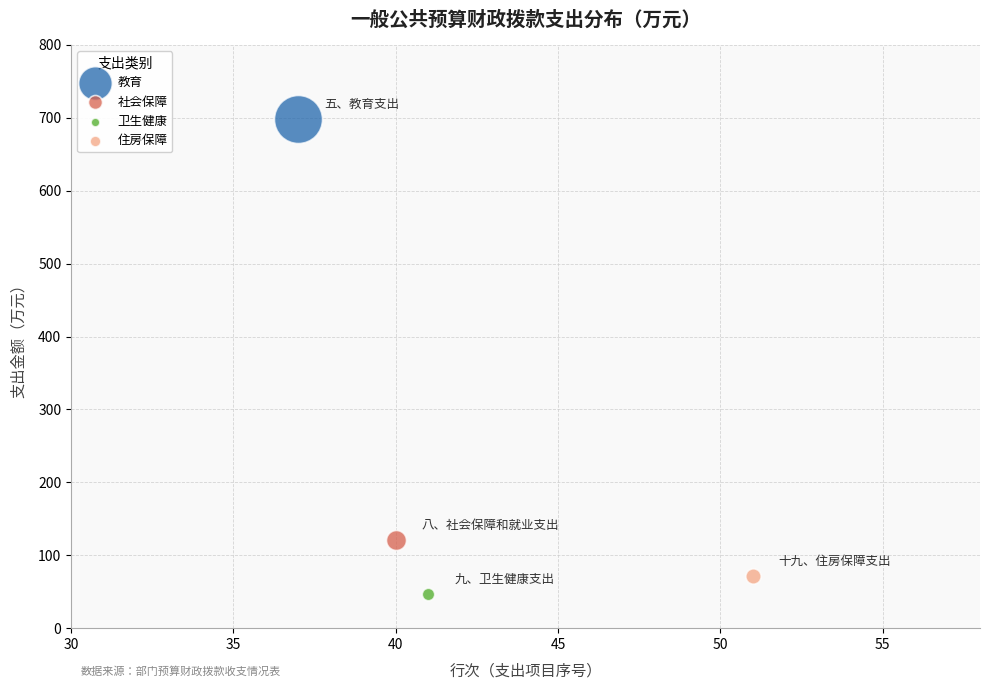

Which series reaches the minimum Y coordinate?

卫生健康